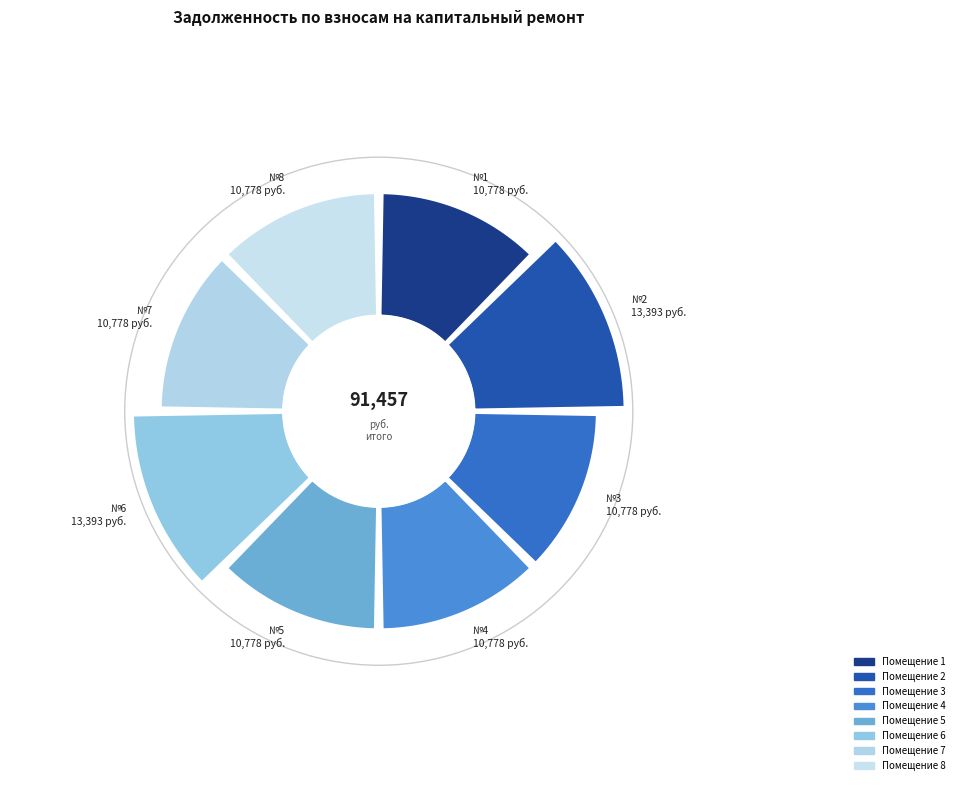

The 1 slice represents 12% of the pie. True or false?

True